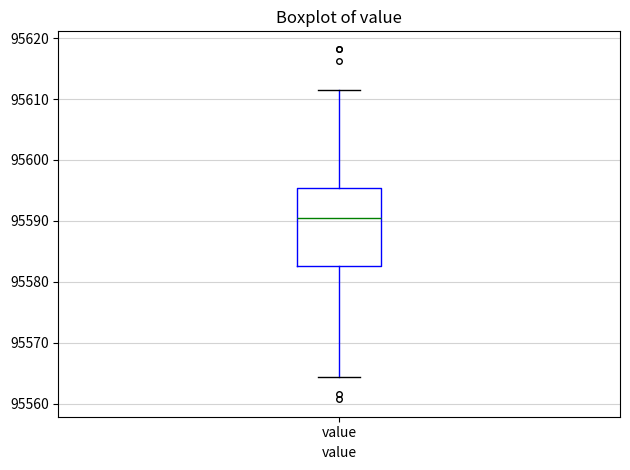

Read this box plot against the y-axis: the position of the median line, the range covered by the box, and the ends of both whiskers. The values are not printed on the chart, so give them approximately, as read against the axis.

median 95590, box 95583 to 95595, whiskers 95564 to 95611